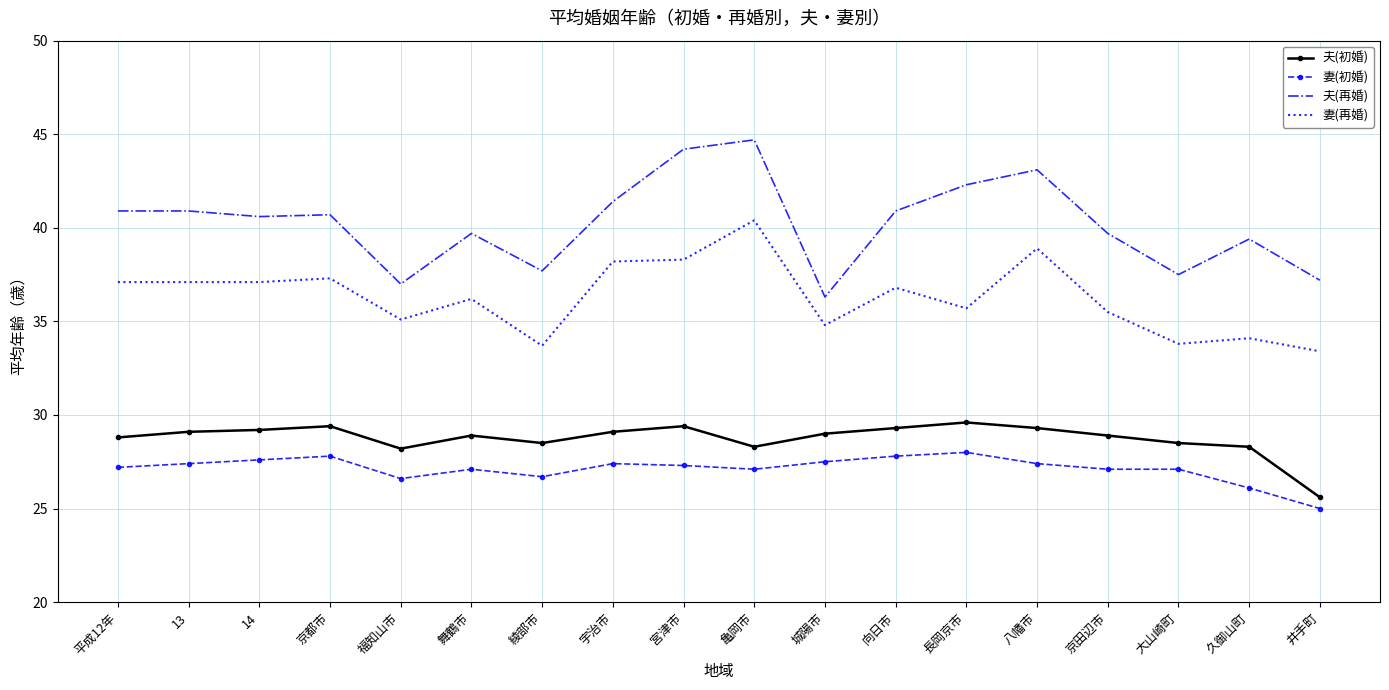

Is it true that 夫(初婚) equals 49.8 at 14?

False